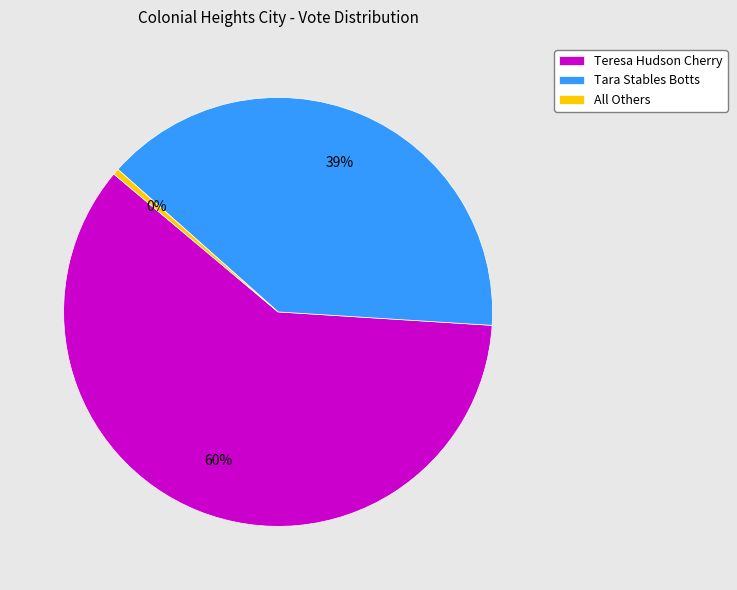

Rank the categories by value from lowest to highest.

All Others, Tara Stables Botts, Teresa Hudson Cherry